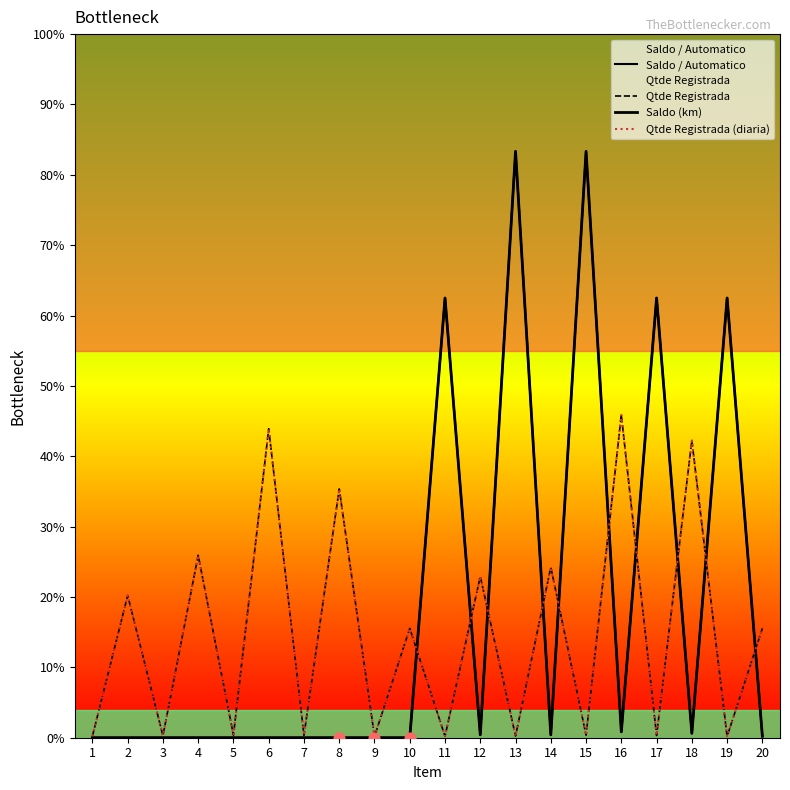

What is the total value across all series at 2?

970.4